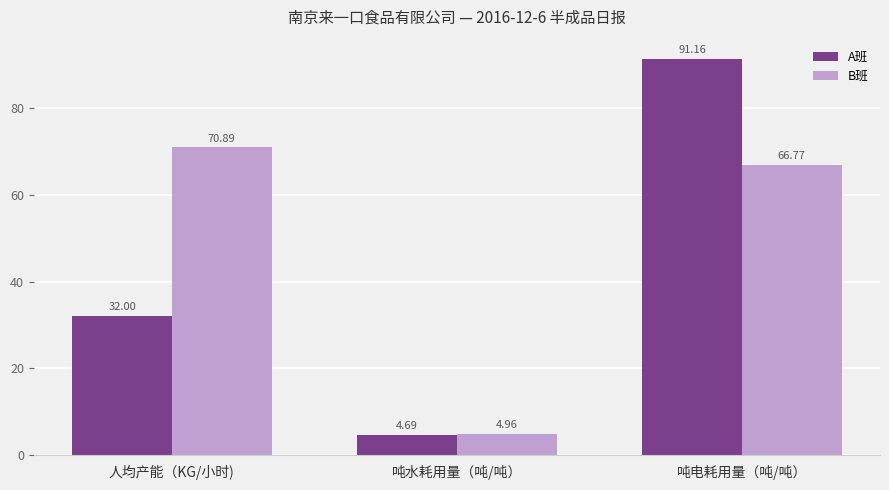

List the labels in order of B班 value, smallest first.

吨水耗用量（吨/吨）, 吨电耗用量（吨/吨）, 人均产能（KG/小时)